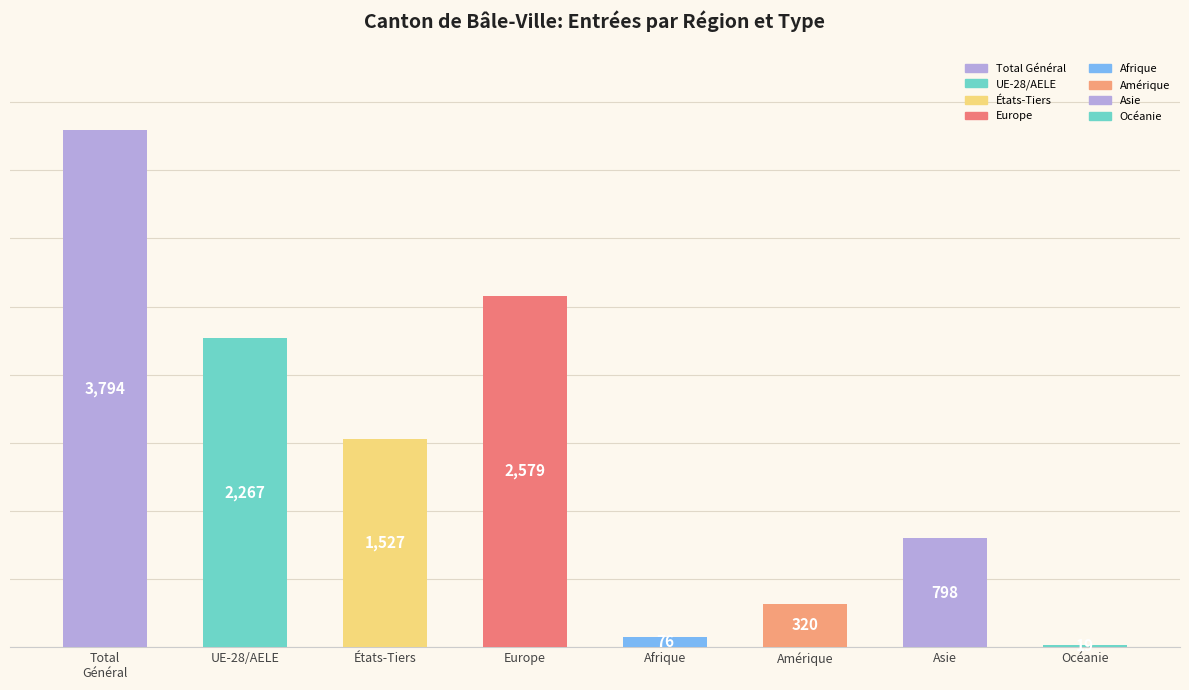

Between Océanie and États-Tiers, which is larger?

États-Tiers